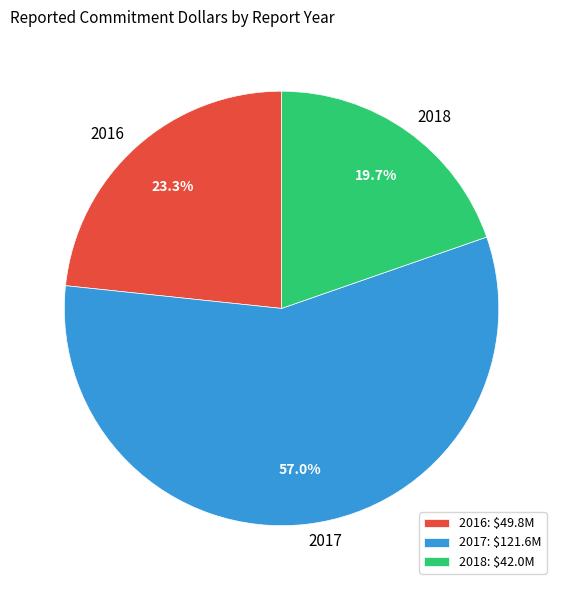

To the nearest percent, what percentage of the pie is 2016?

23%